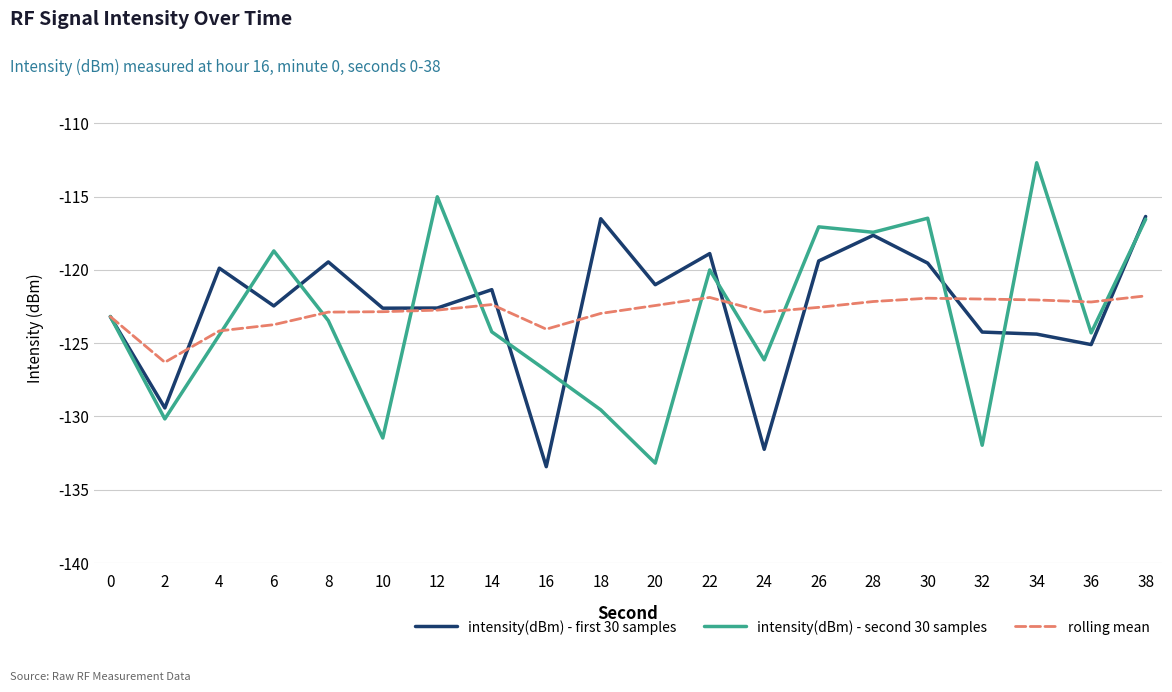

What is the lowest value of the intensity(dBm) - second 30 samples series?

-133.2